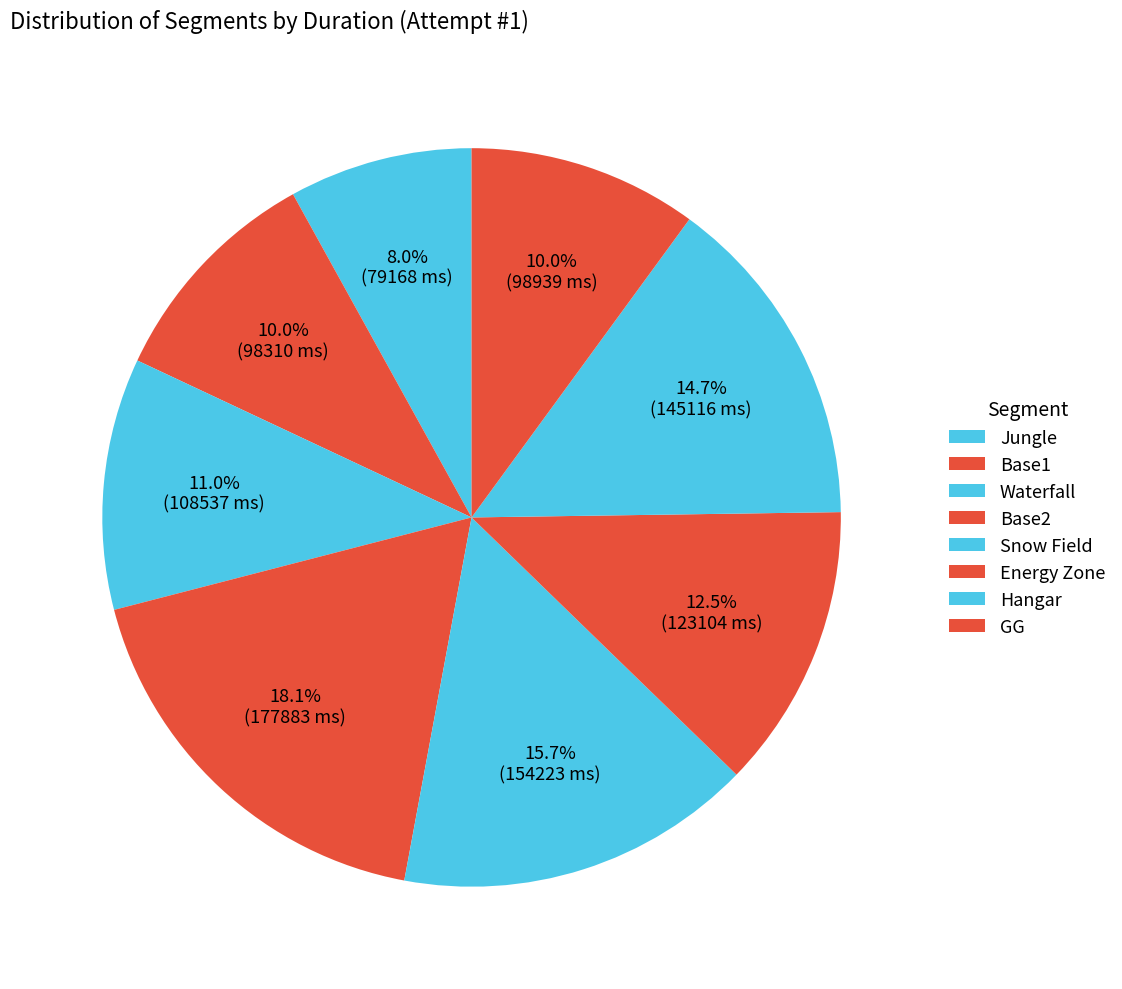

Count the number of slices in the pie.

8